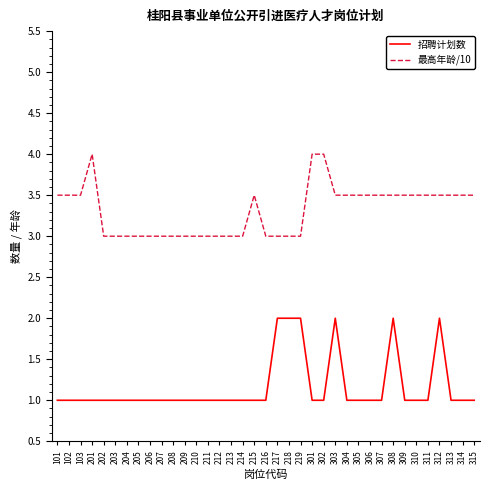

Is the value of 最高年龄/10 at 204 greater than the value of 招聘计划数 at 313?

Yes